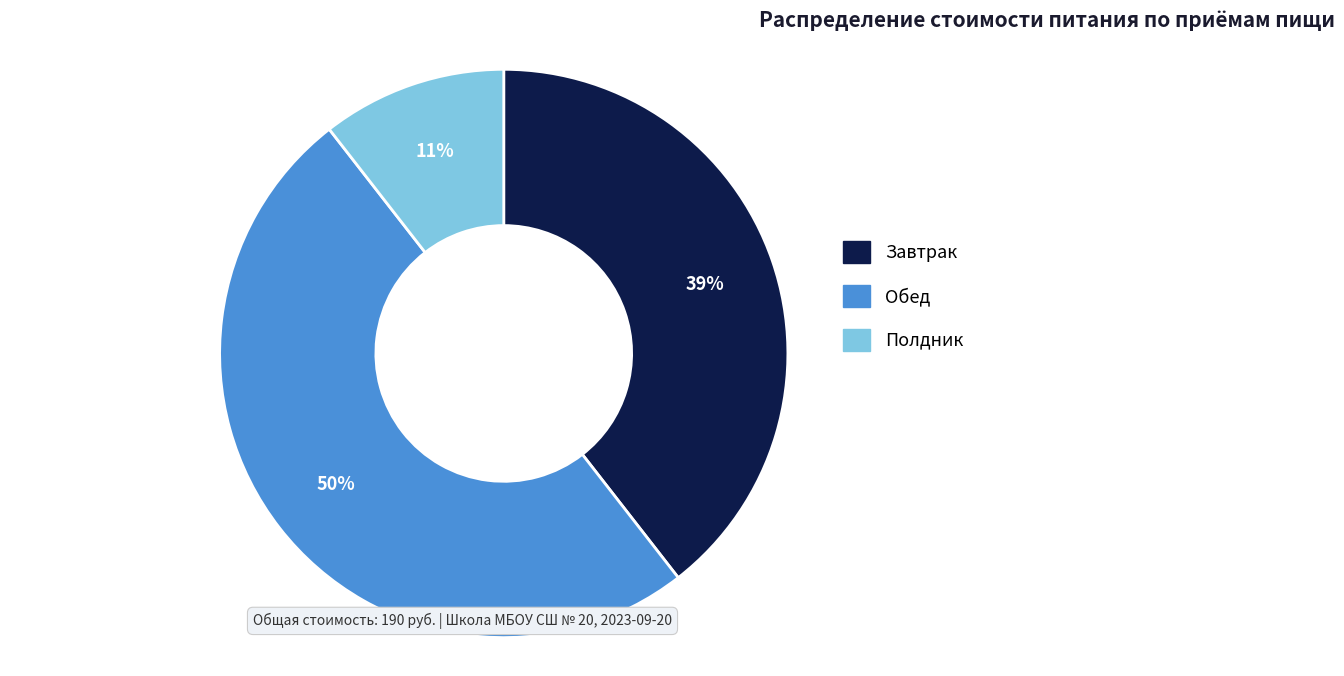

Does Полдник account for over 50% of the chart?

No